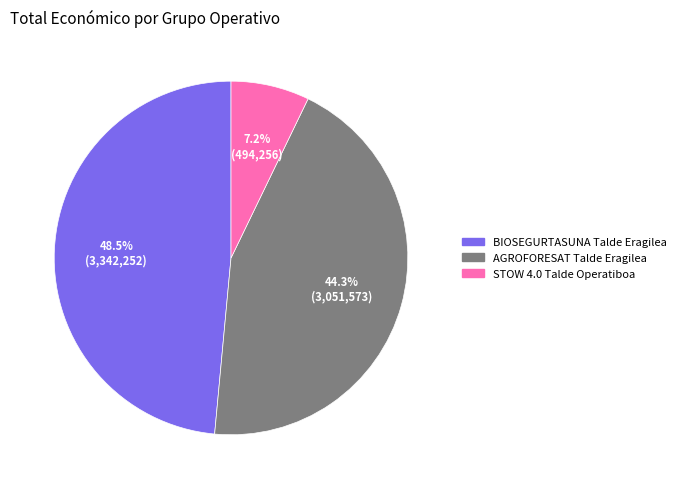

Does any single category account for the majority?

No